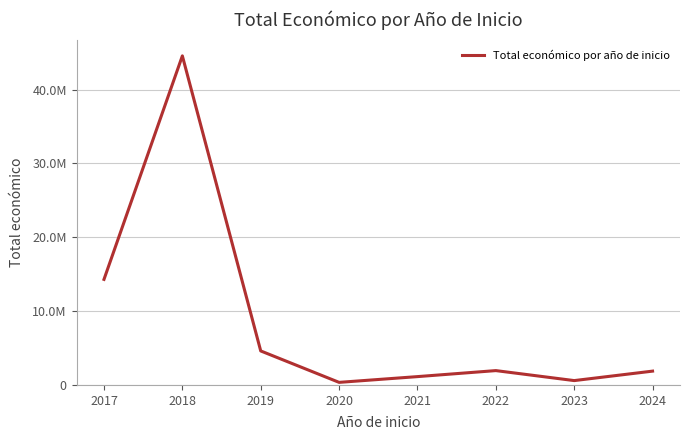

Reading right to left, transcribe all the data shown in this chart.

1871589	589584	1942196	1128232	348843	4606244	44563301	14295565